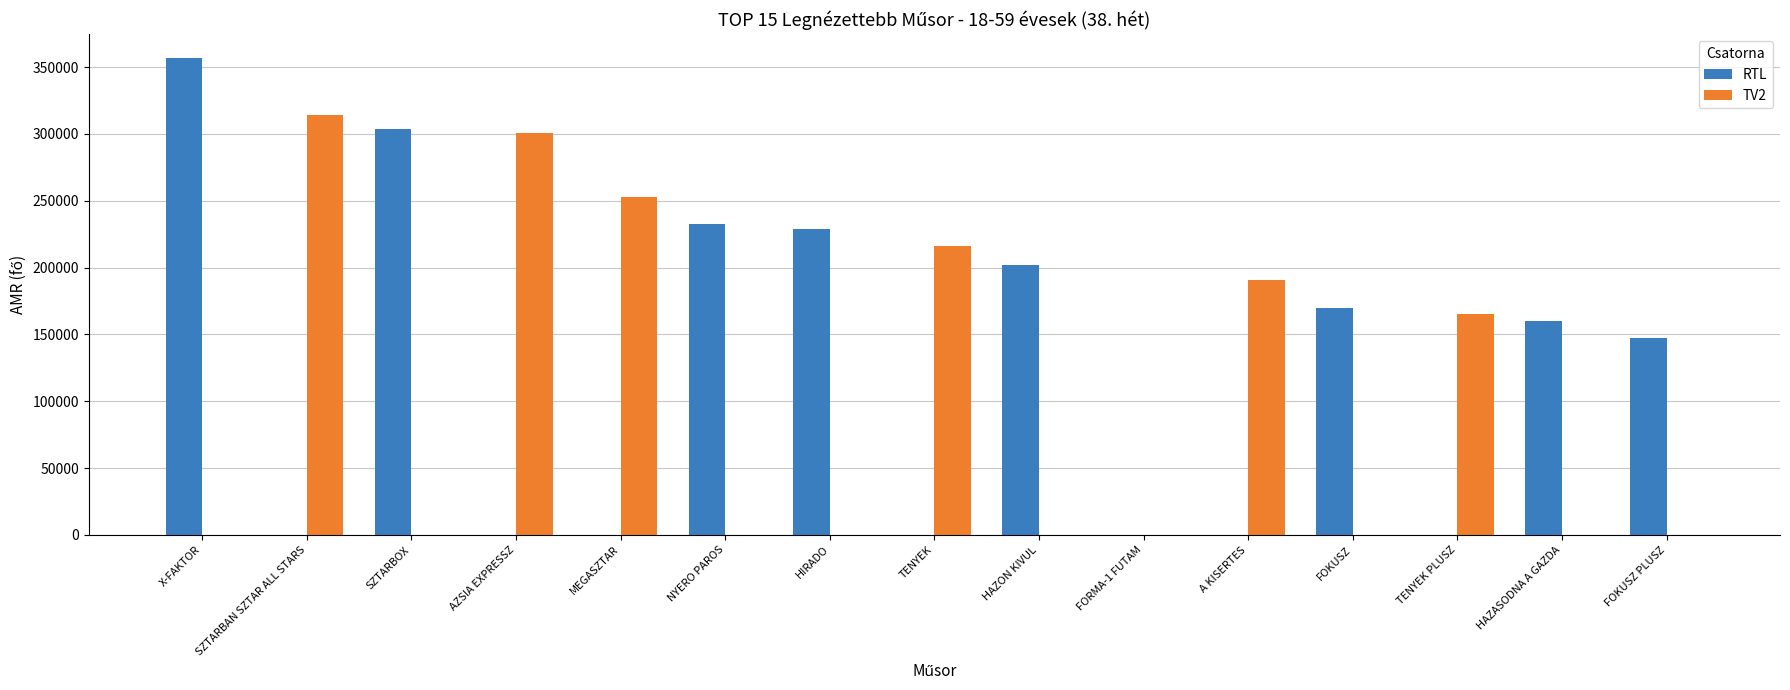

Read the RTL value at HAZON KIVUL, to the nearest 50.

201800